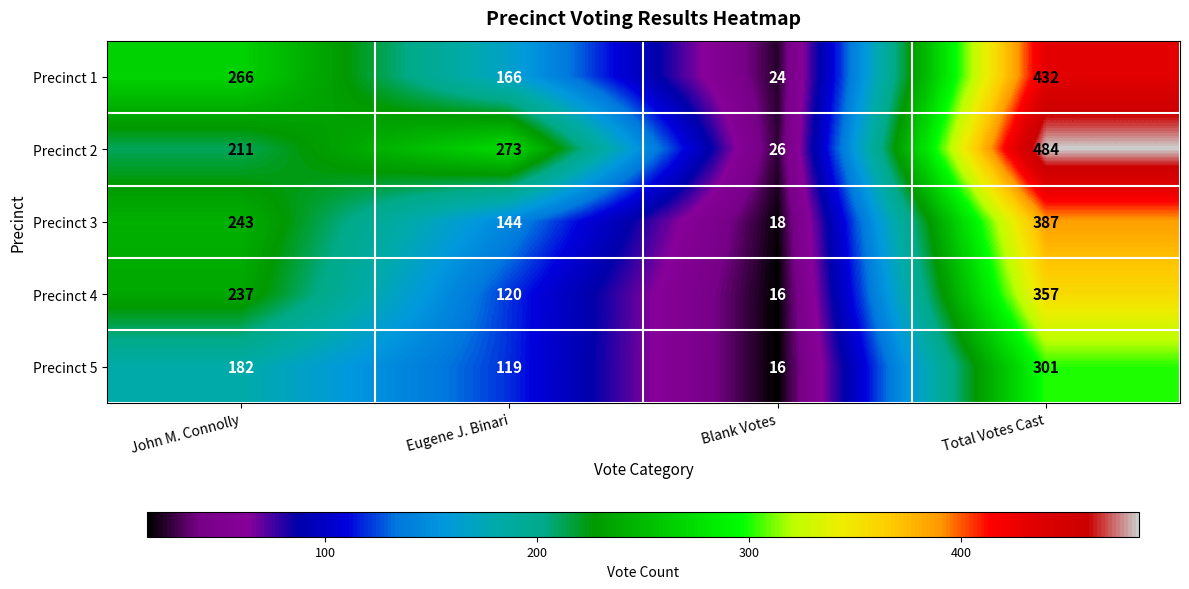

What is the minimum value shown in the chart?

16